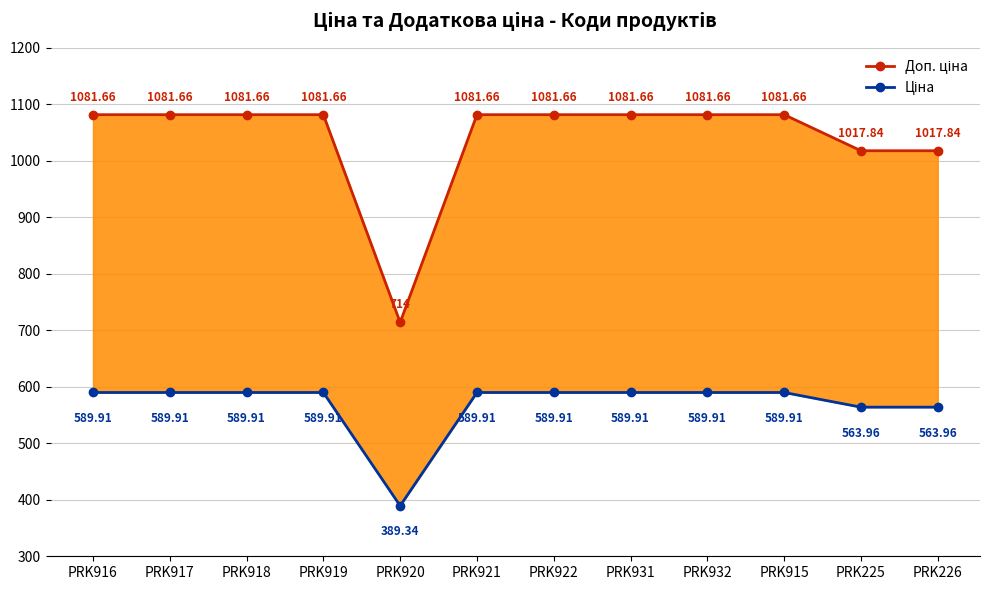

What position from the right is PRK225?

2